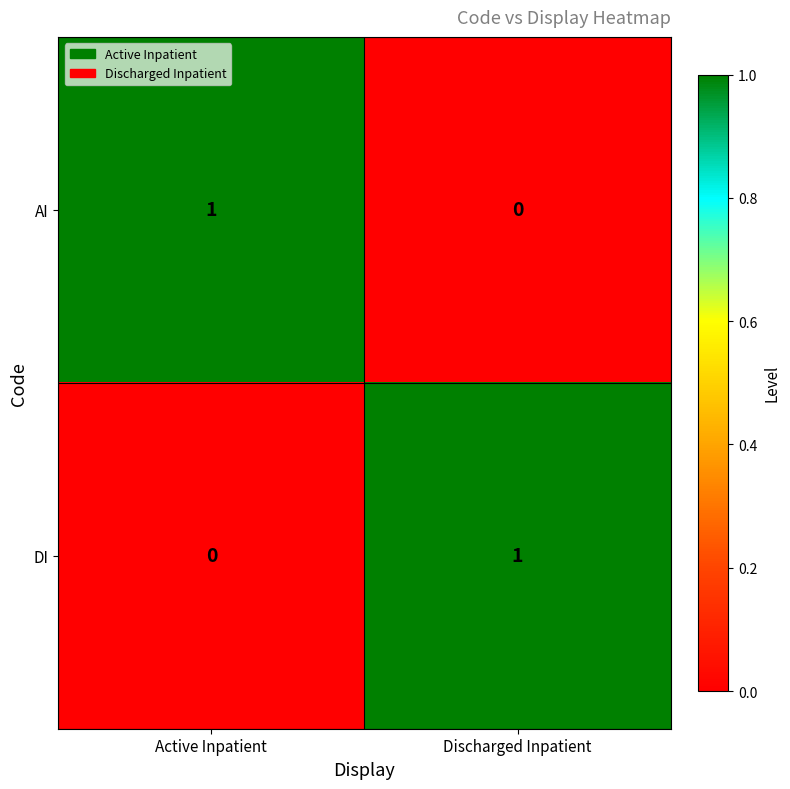

At Active Inpatient, list the series in order from smallest to largest.

DI, AI